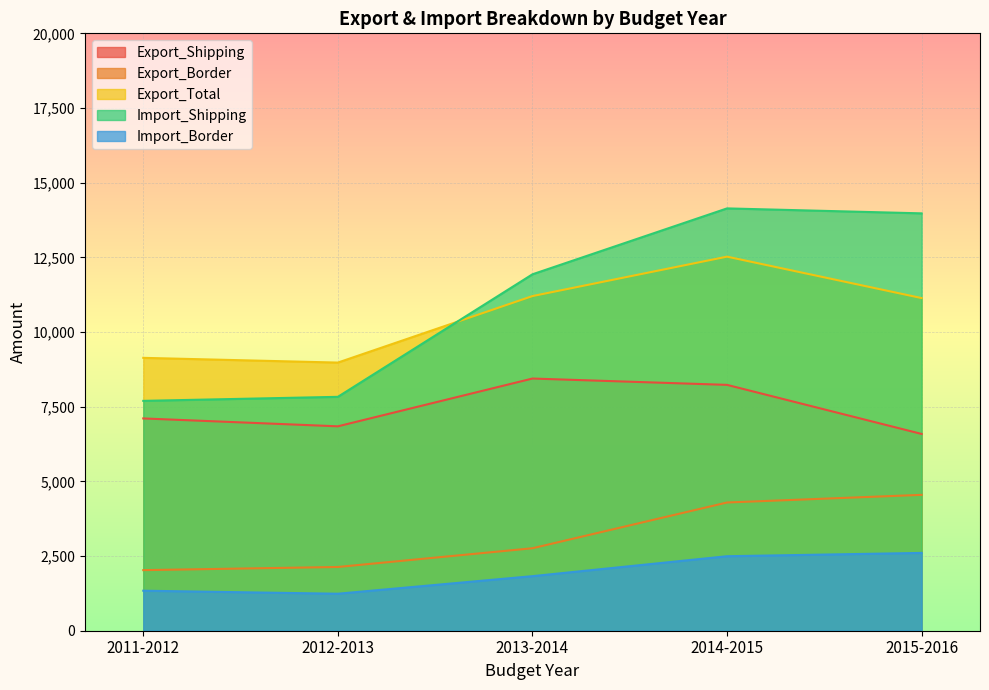

Which category has the highest value in the Export_Shipping series?

2013-2014